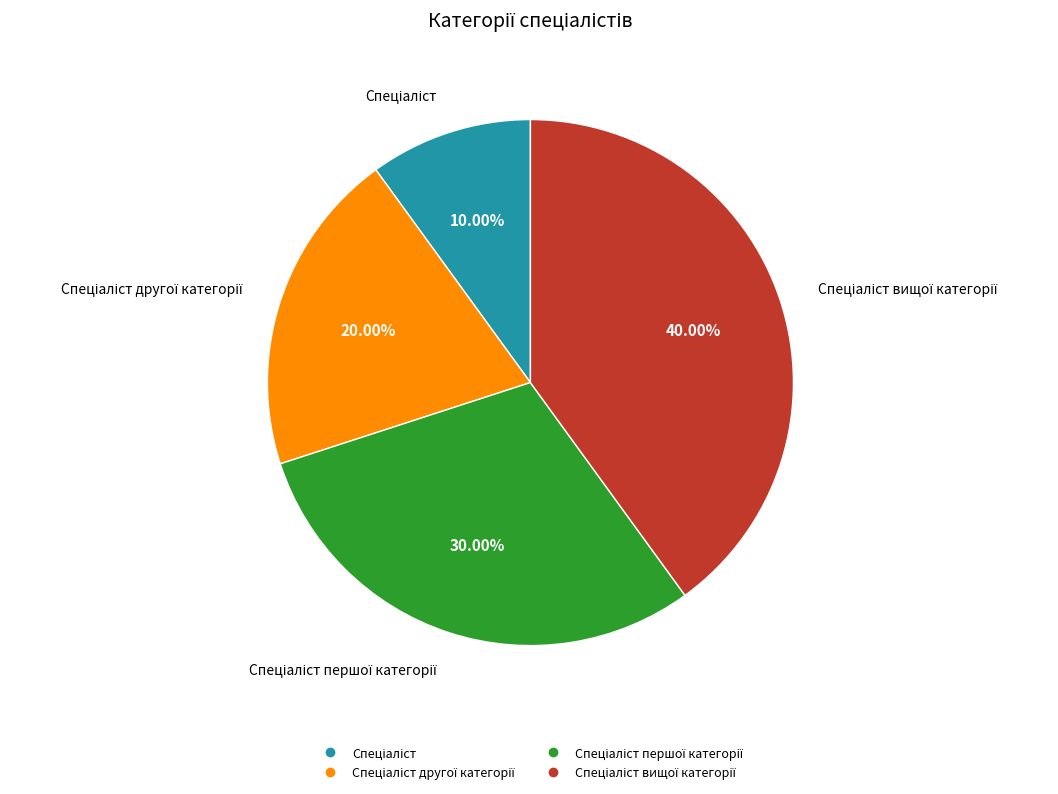

Is there any slice that represents more than half of the pie?

No